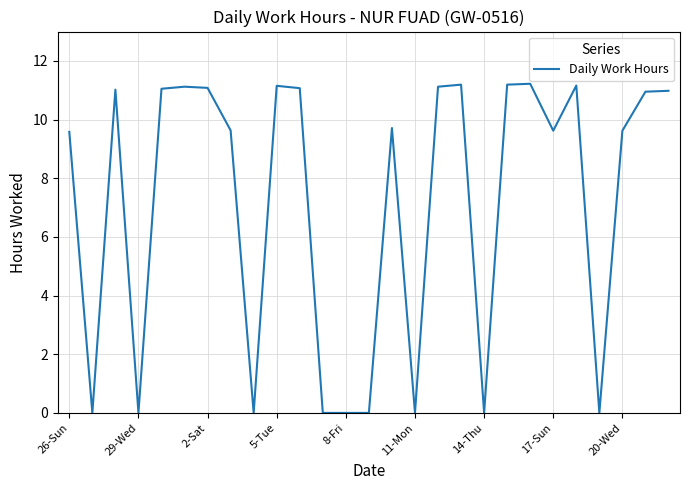

What is the difference between the maximum and minimum values?

11.2